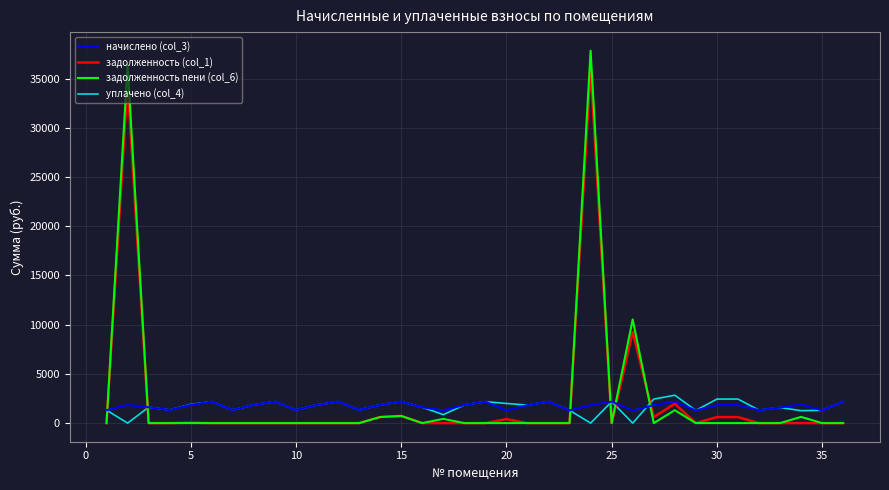

Which series has the widest spread of values?

задолженность пени (col_6)